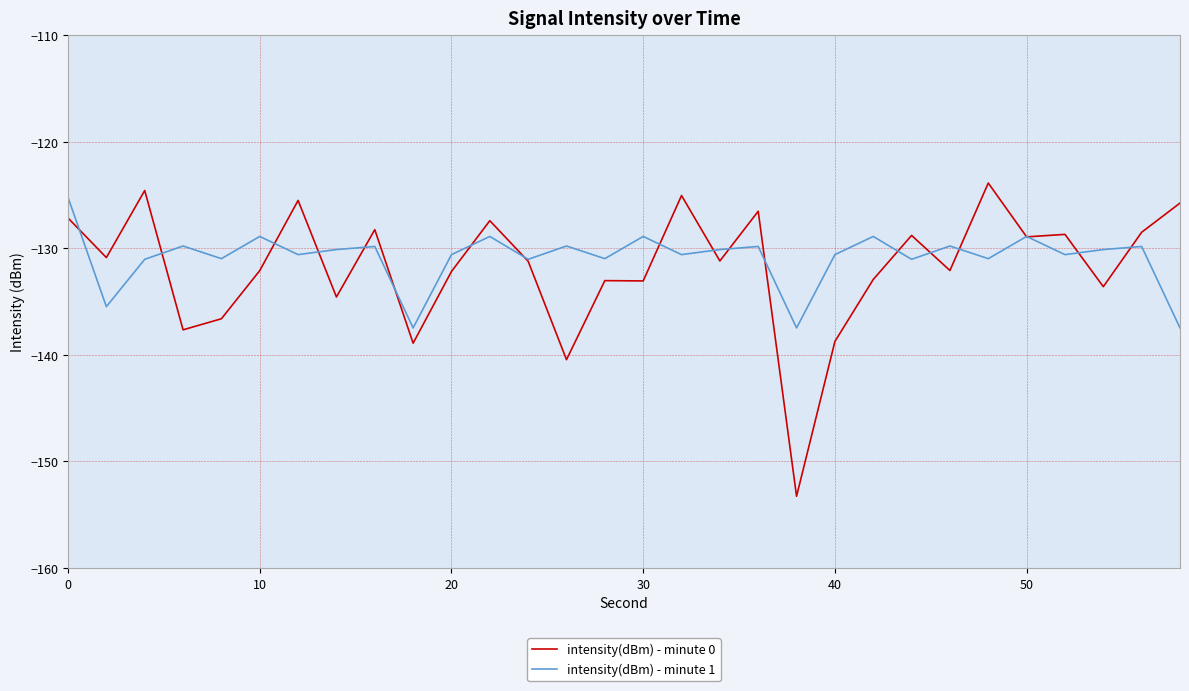

Which series has the widest spread of values?

intensity(dBm) - minute 0